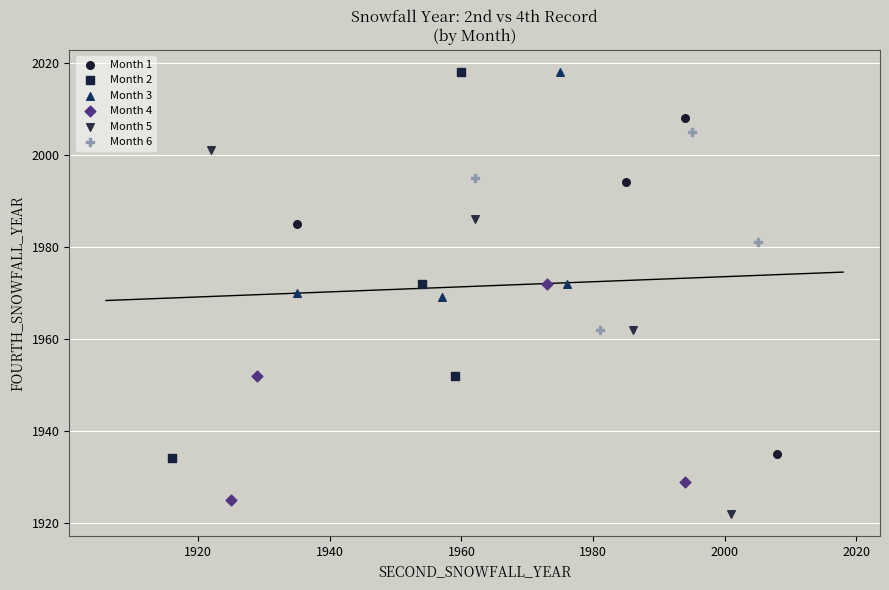

Which series has the largest Y range (max minus min)?

Month 2